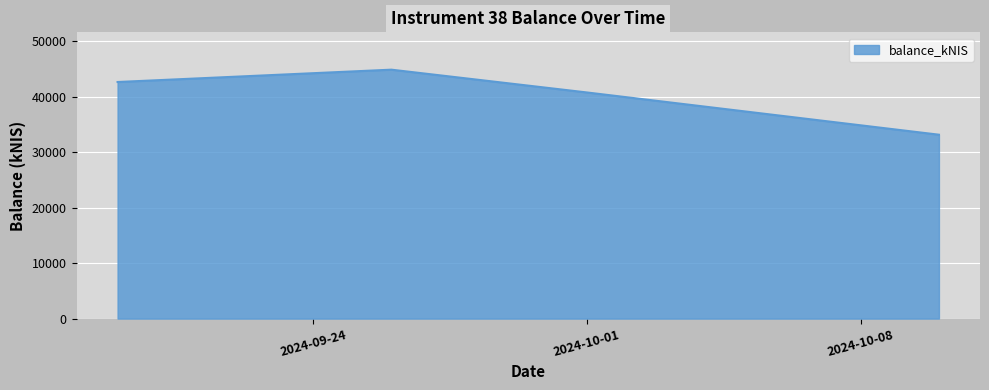

What is the minimum value shown in the chart?

33178.4